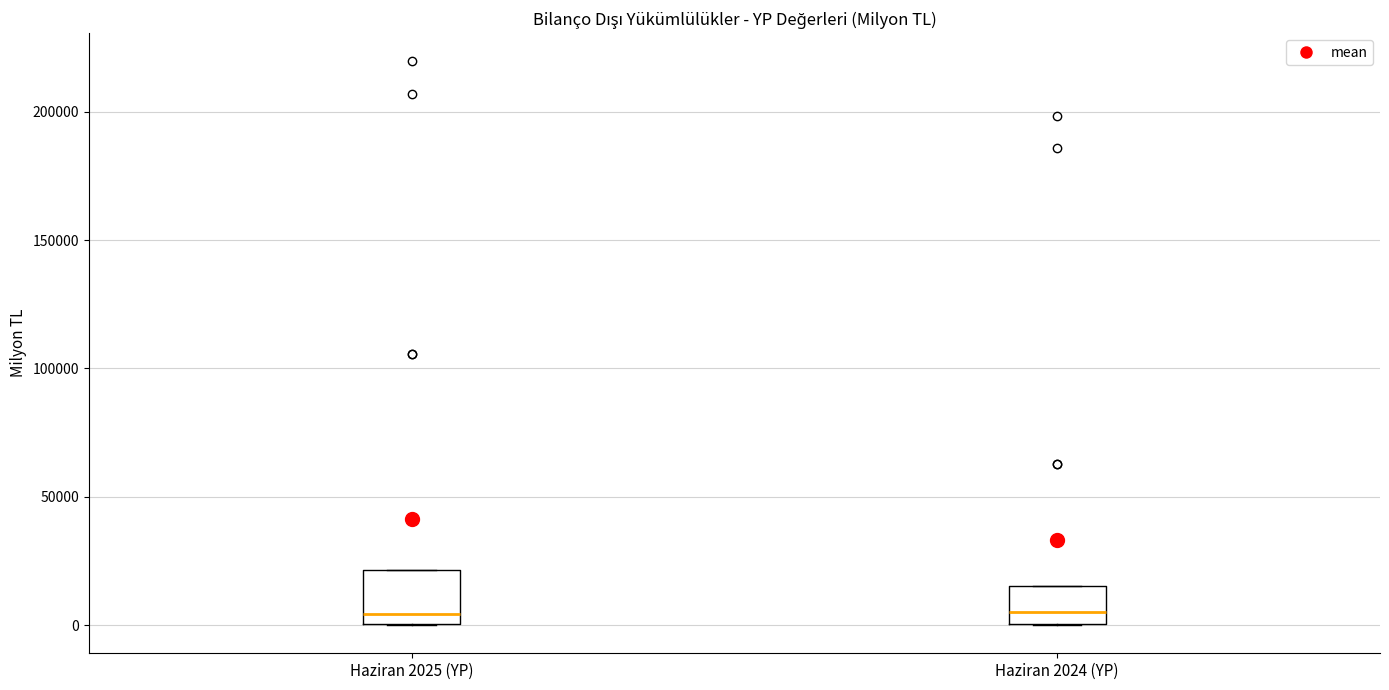

Which box is the tallest, from its lower edge to its upper edge?

Haziran 2025 (YP)